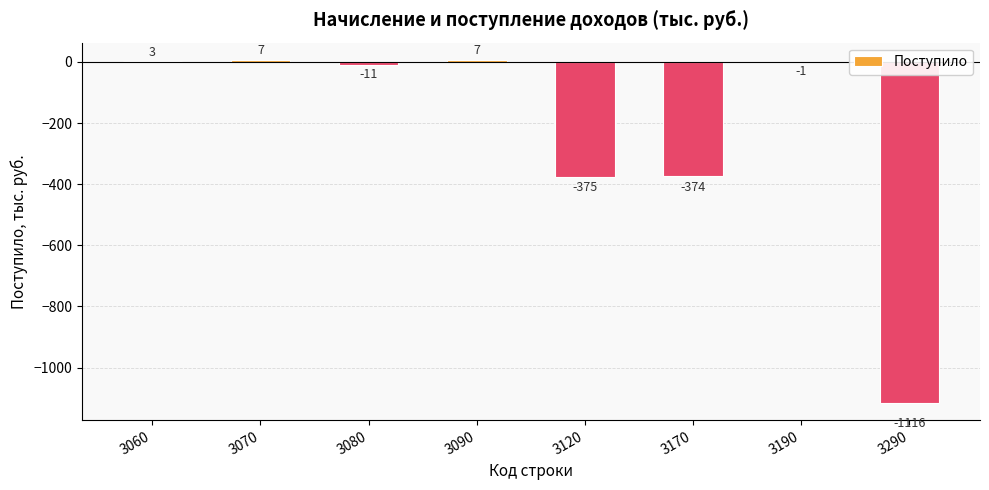

Is it true that the value at 3190 is -1?

True